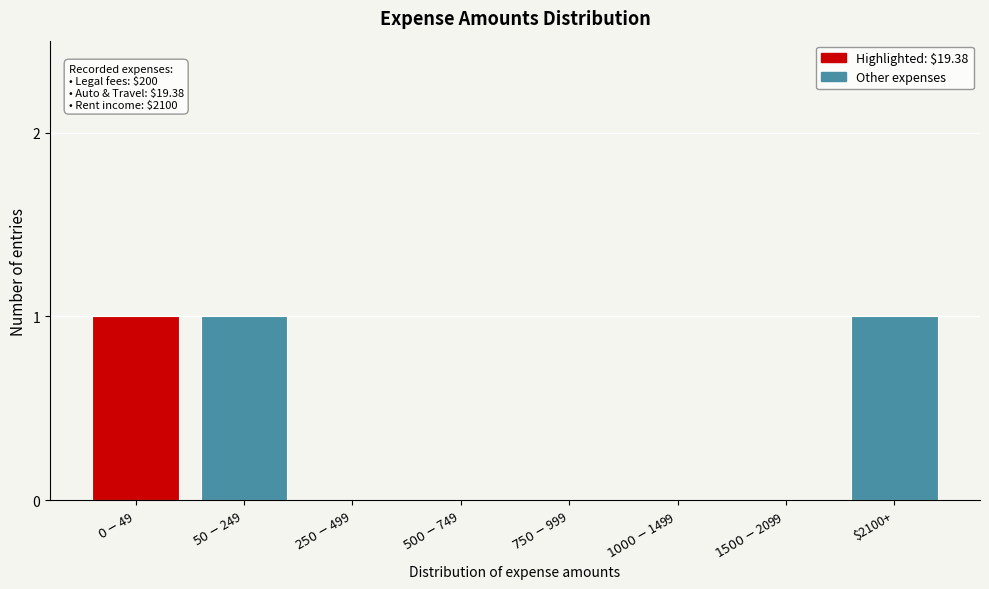

What is the sum of all values?

3